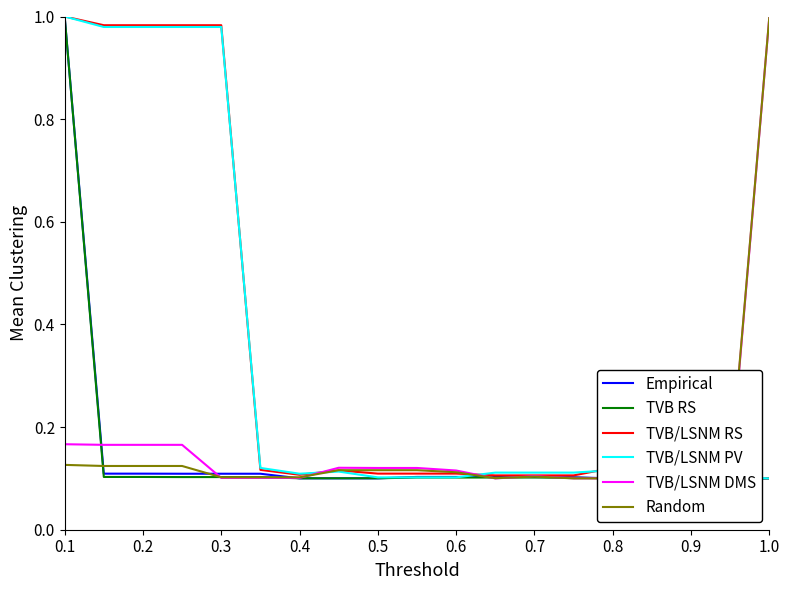

The value of TVB/LSNM RS at 0.2 is 1.7. True or false?

False